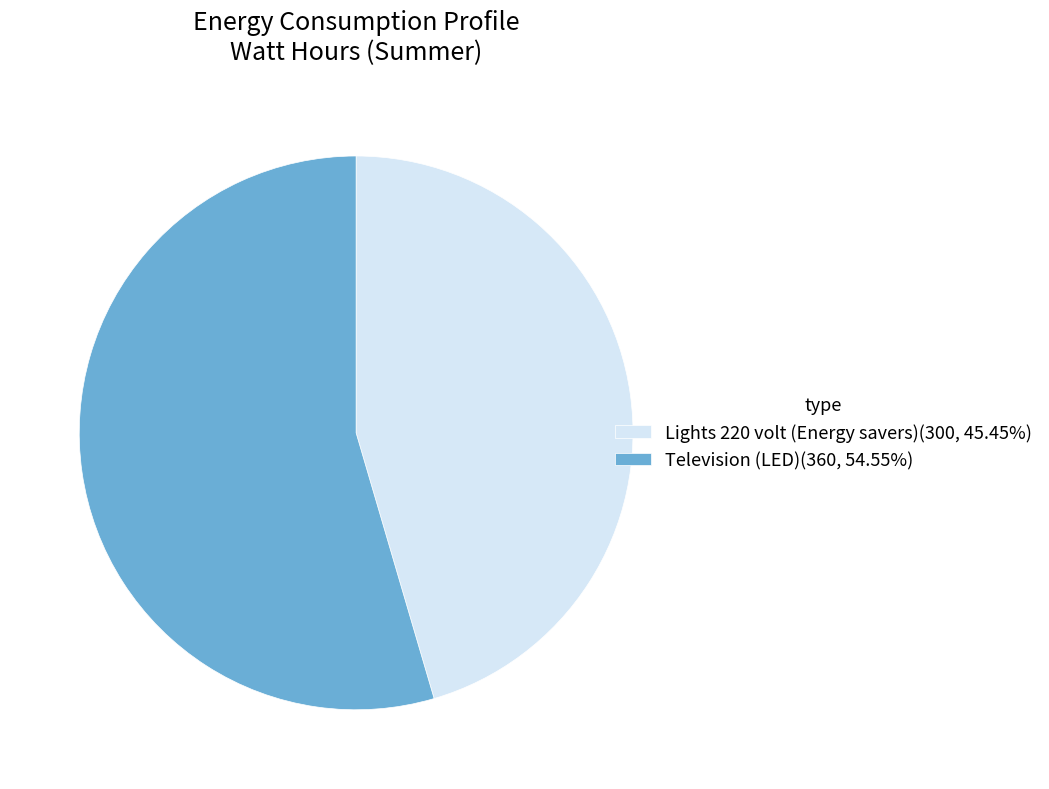

What is the ratio of the value at Television (LED)(360, 54.55%) to the value at Lights 220 volt (Energy savers)(300, 45.45%)?

1.2